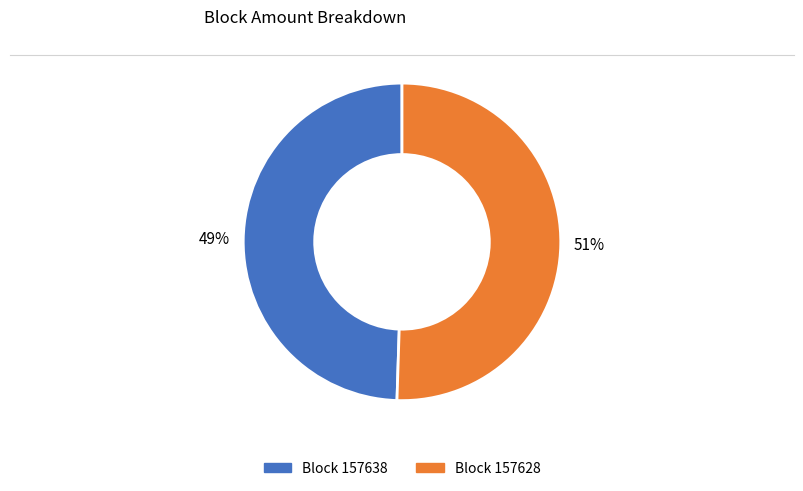

To the nearest percent, what is the average slice percentage?

50%